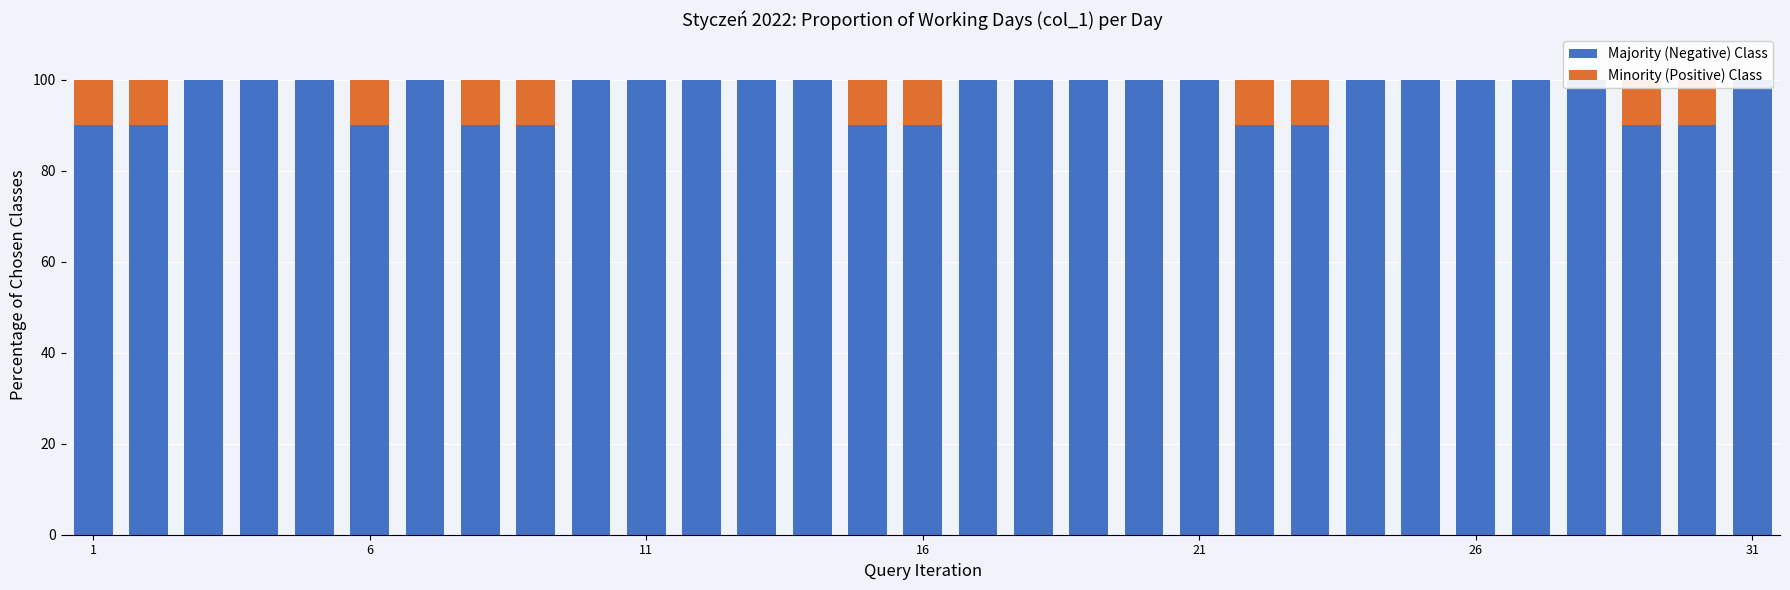

What is the sum of all Majority (Negative) Class values?

2990